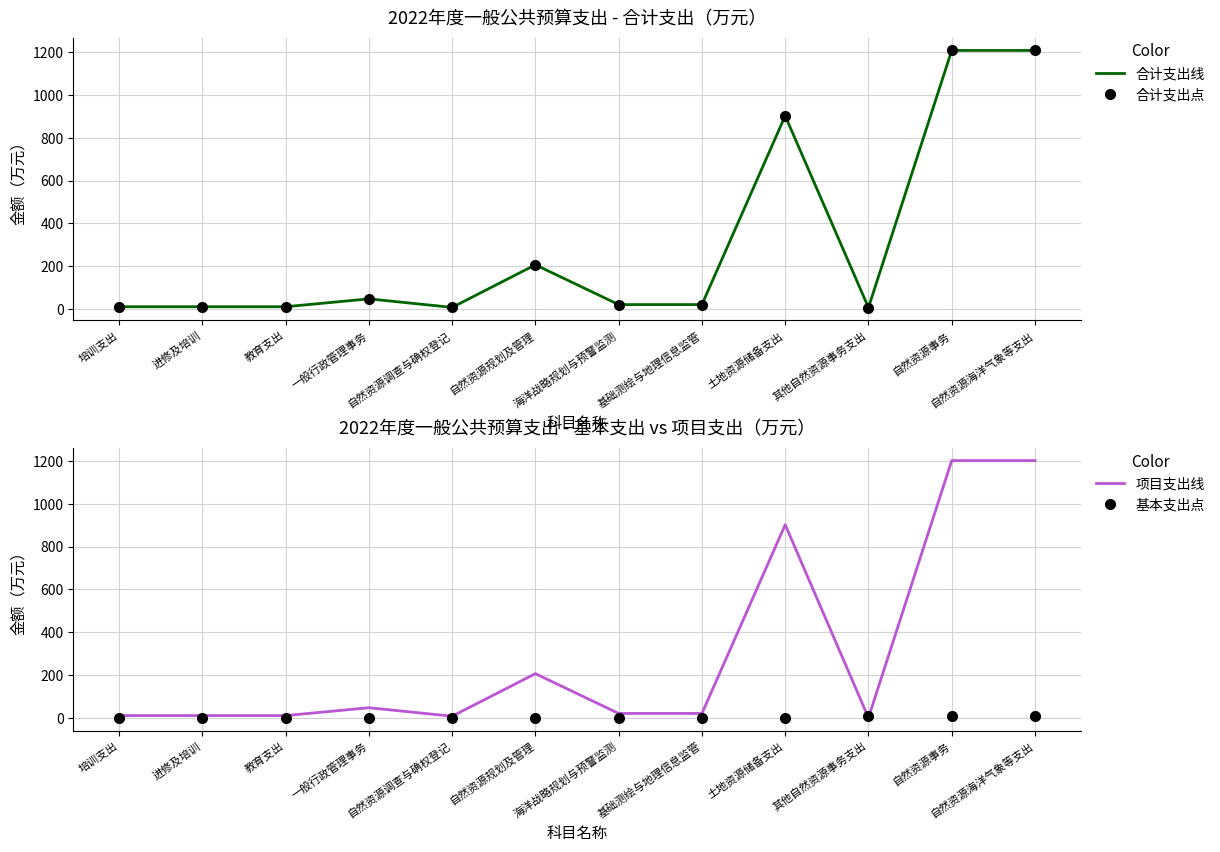

Which category has the highest value in the 基本支出点 series?

其他自然资源事务支出